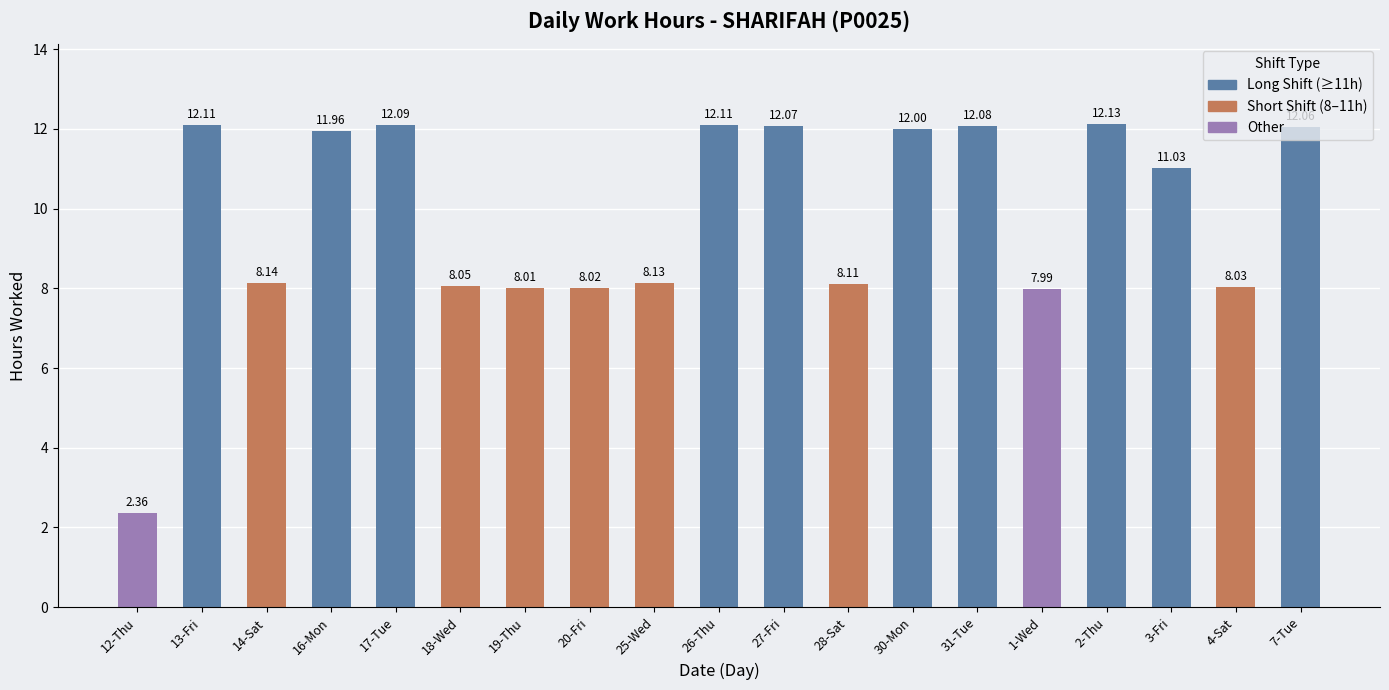

The value at 4-Sat is 10.6. True or false?

False